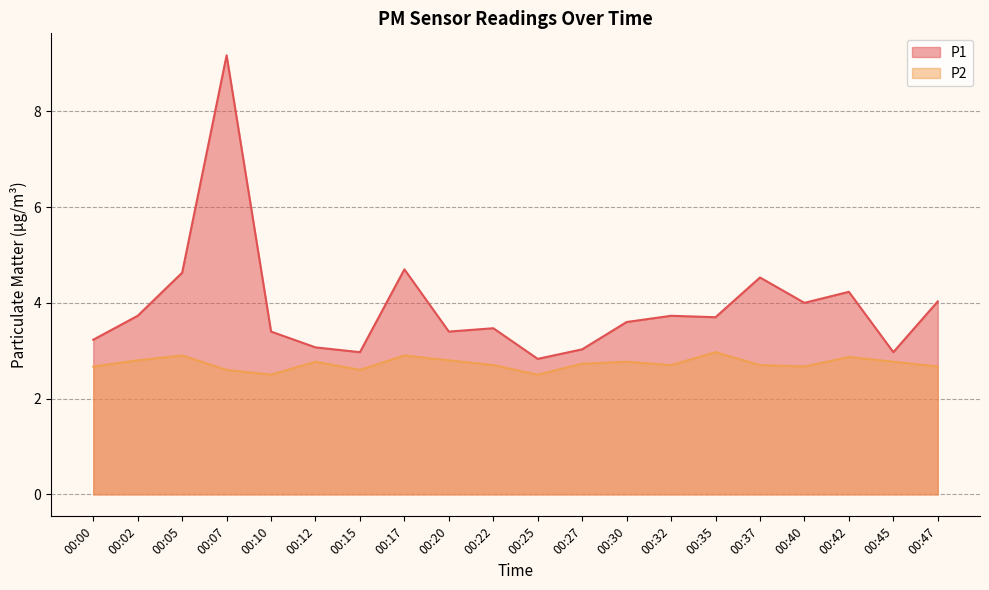

Reading left to right, what are all the values shown in this chart?

P1: 00:00=3.2	00:02=3.7	00:05=4.6	00:07=9.2	00:10=3.4	00:12=3.1	00:15=3.0	00:17=4.7	00:20=3.4	00:22=3.5	00:25=2.8	00:27=3.0	00:30=3.6	00:32=3.7	00:35=3.7	00:37=4.5	00:40=4.0	00:42=4.2	00:45=3.0	00:47=4.0
P2: 00:00=2.7	00:02=2.8	00:05=2.9	00:07=2.6	00:10=2.5	00:12=2.8	00:15=2.6	00:17=2.9	00:20=2.8	00:22=2.7	00:25=2.5	00:27=2.7	00:30=2.8	00:32=2.7	00:35=3.0	00:37=2.7	00:40=2.7	00:42=2.9	00:45=2.8	00:47=2.7